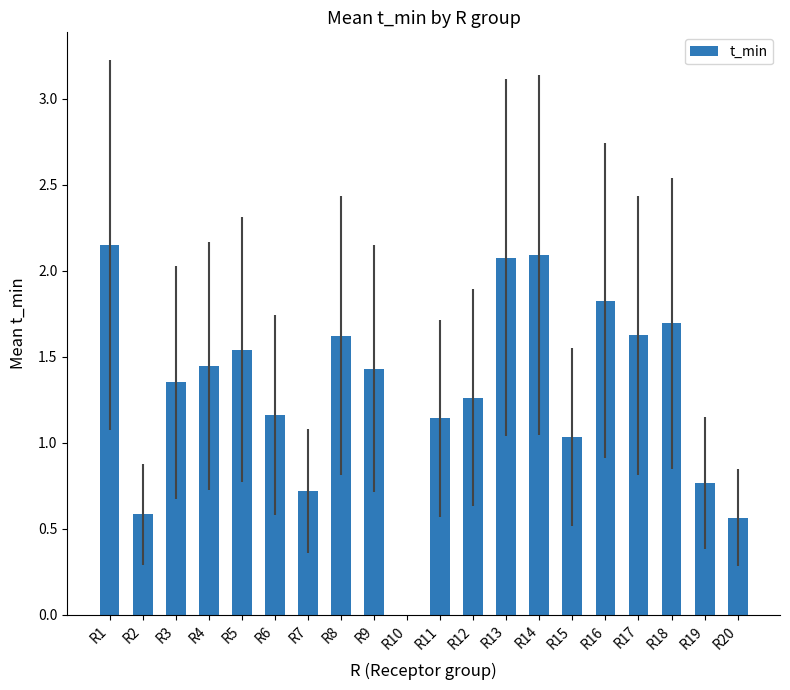

Which label corresponds to the largest value in the chart?

R1